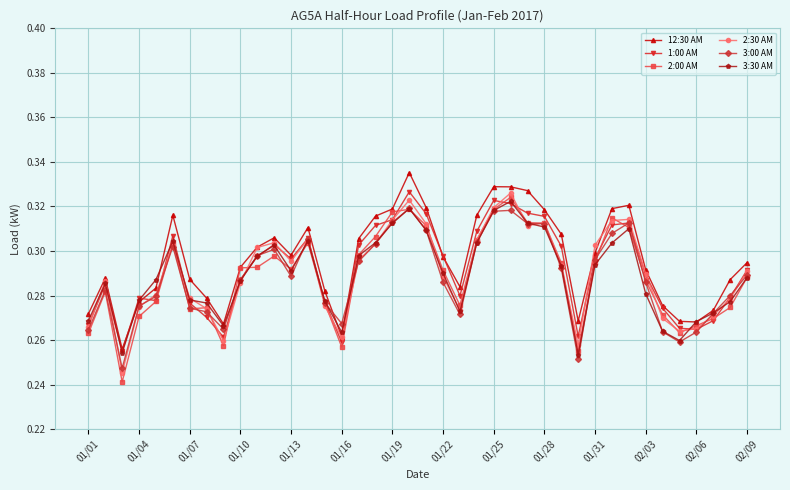

What is the difference between the second highest and second lowest values in the 3:00 AM series?

0.1